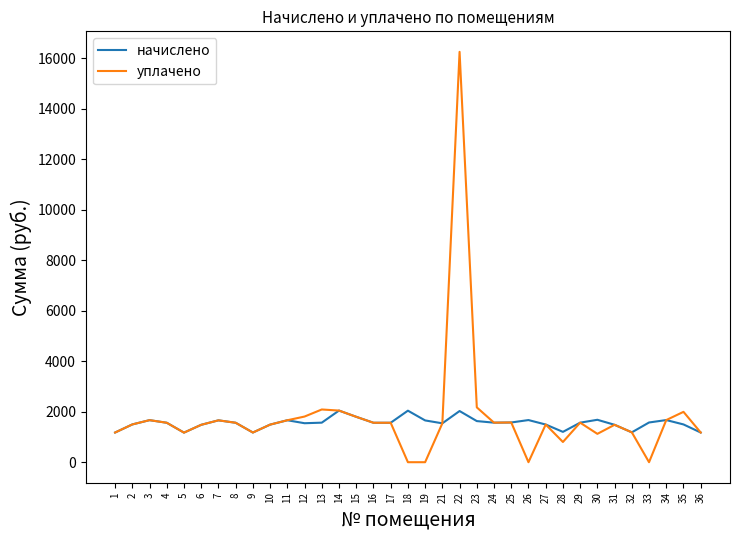

The value of уплачено at 34 is 640.1. True or false?

False